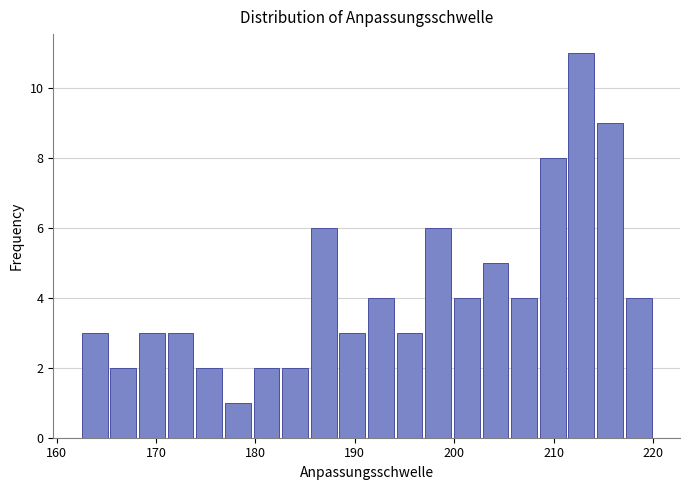

Read against the x-axis, roughly where is the centre of the tallest bar?

213